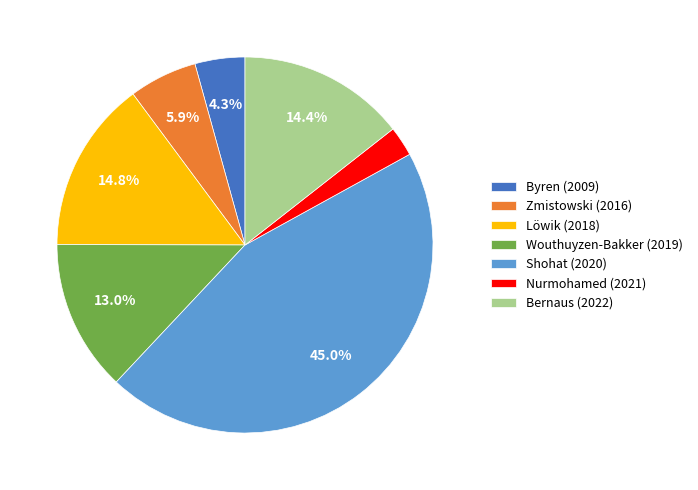

Does Shohat (2020) represent more than half of the total?

No